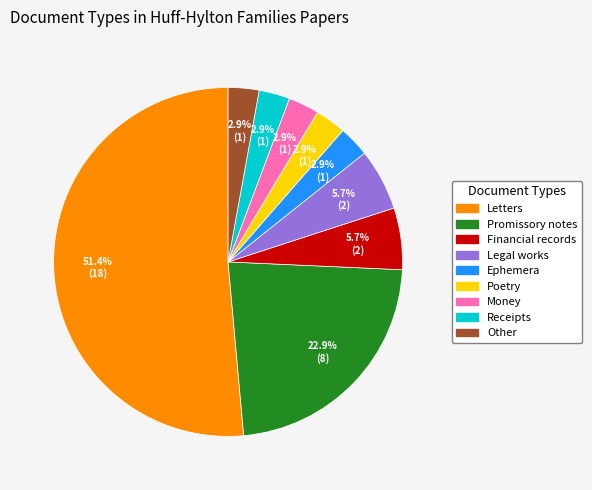

The Poetry slice represents 12% of the pie. True or false?

False